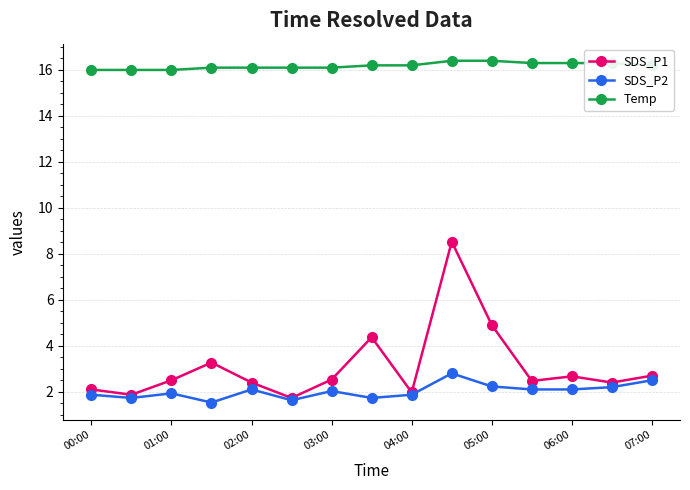

True or false: Temp and SDS_P2 cross at least once.

False